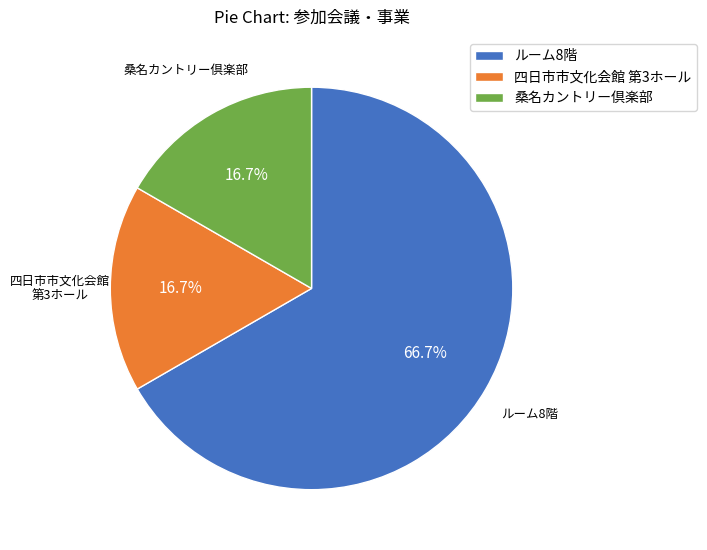

Does 桑名カントリー倶楽部 represent more than half of the total?

No